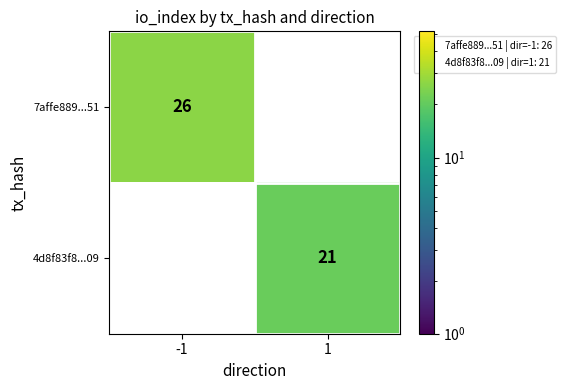

The value of 4d8f83f8...09 at 1 is 21.0. True or false?

True